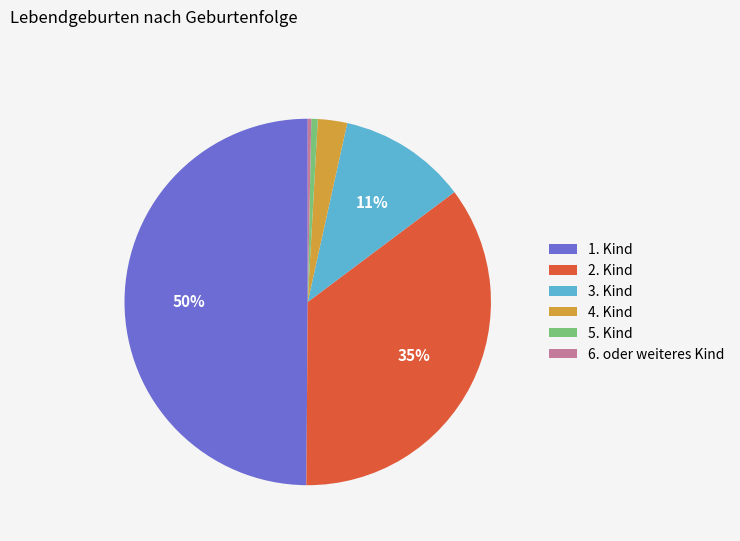

How many segments does this pie chart have?

6